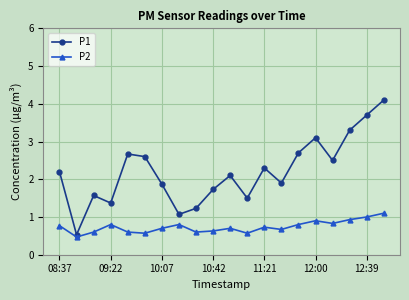

How many categories are shown in the chart?

20